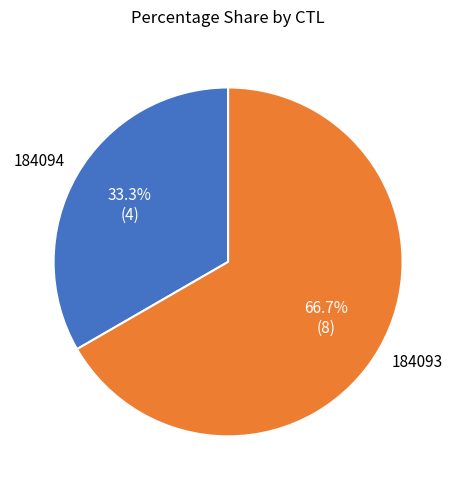

To the nearest percent, what is the combined percentage of 184094 and 184093?

100%